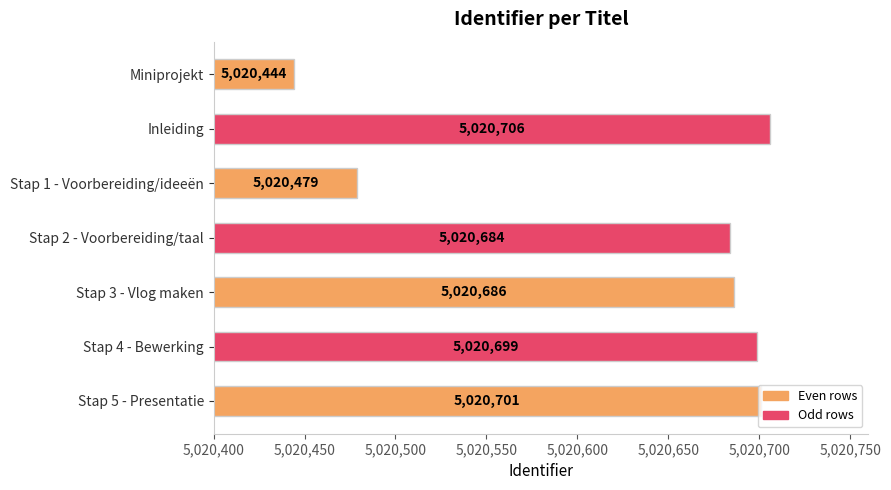

The value at Inleiding is 7143104. True or false?

False